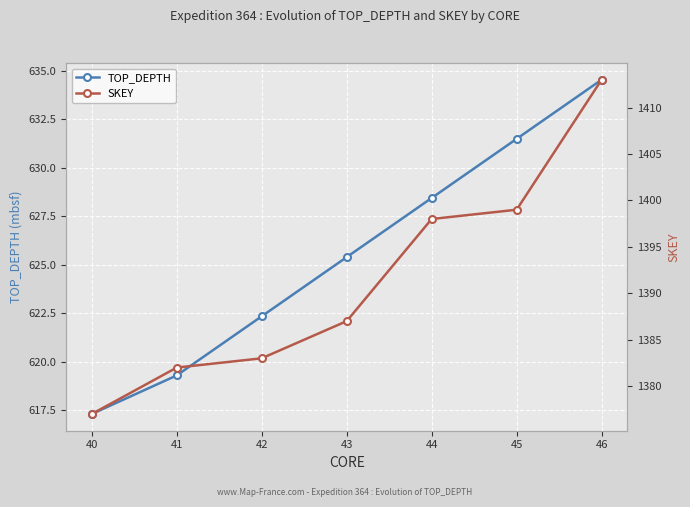

What is the value of the SKEY point at the 4th from the left?

1387.0